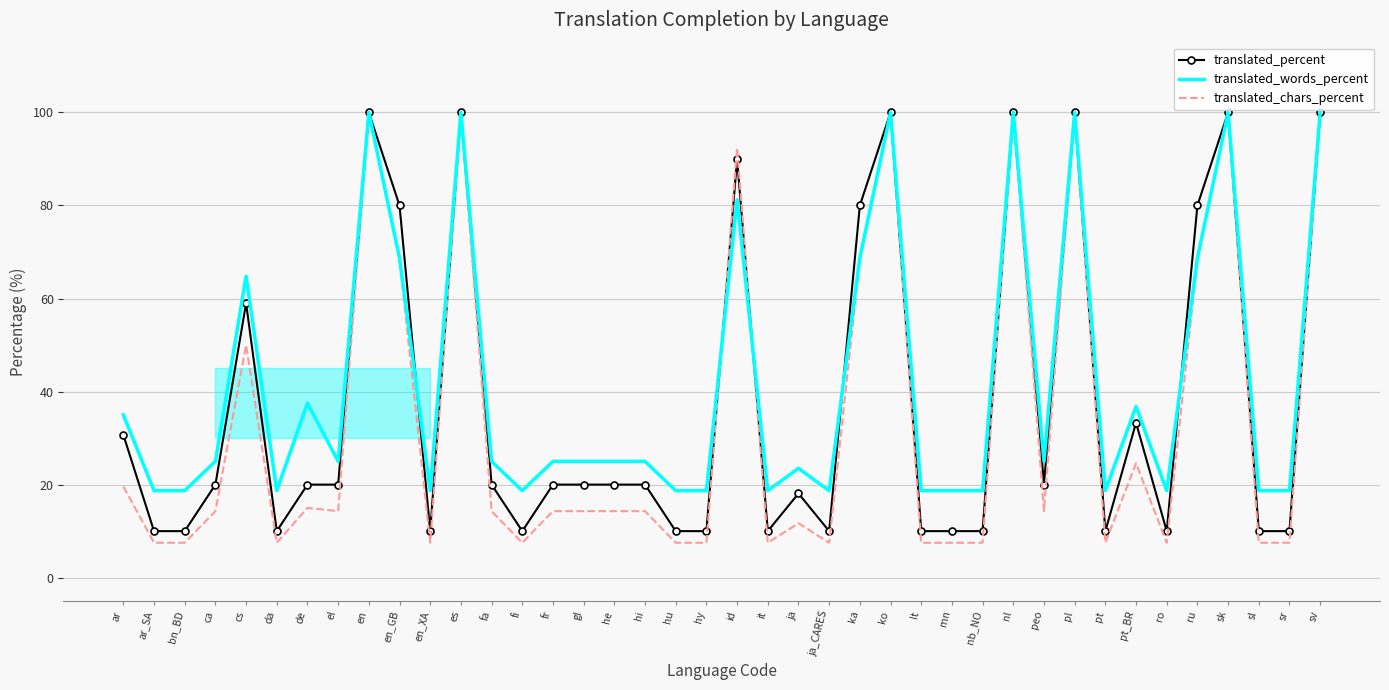

What is the average value of the translated_percent series?

37.8